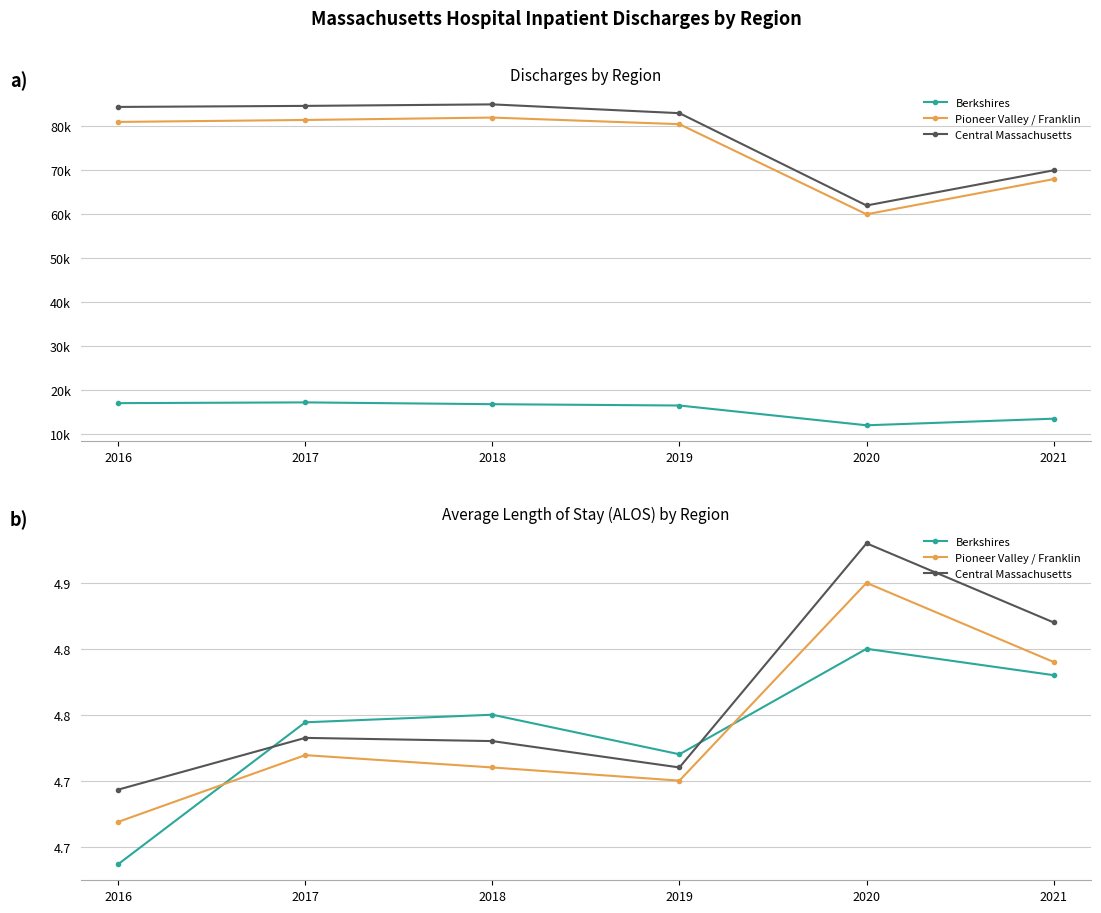

Which series has the largest range (max minus min)?

Central Massachusetts